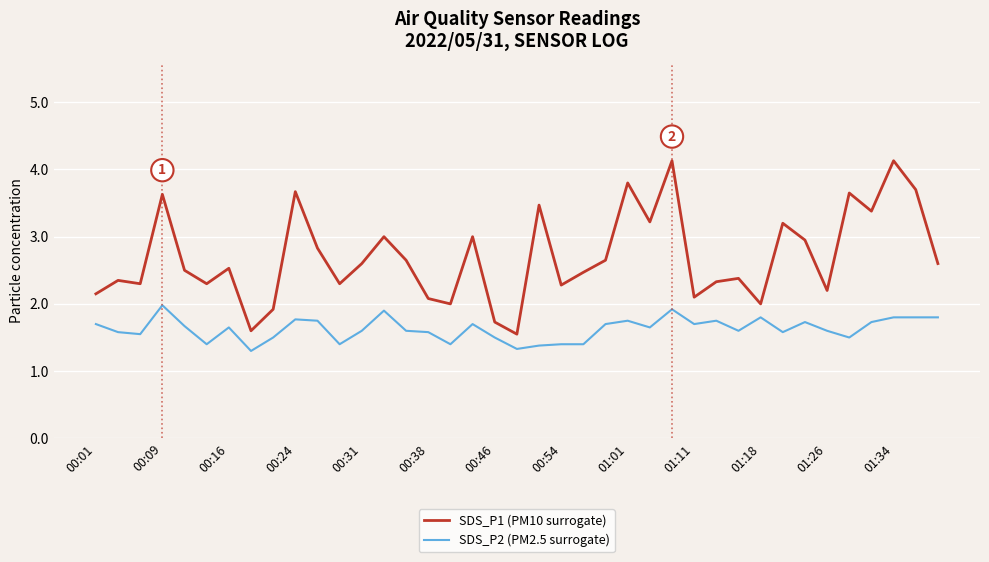

Is this an area chart (filled region under the line)?

No